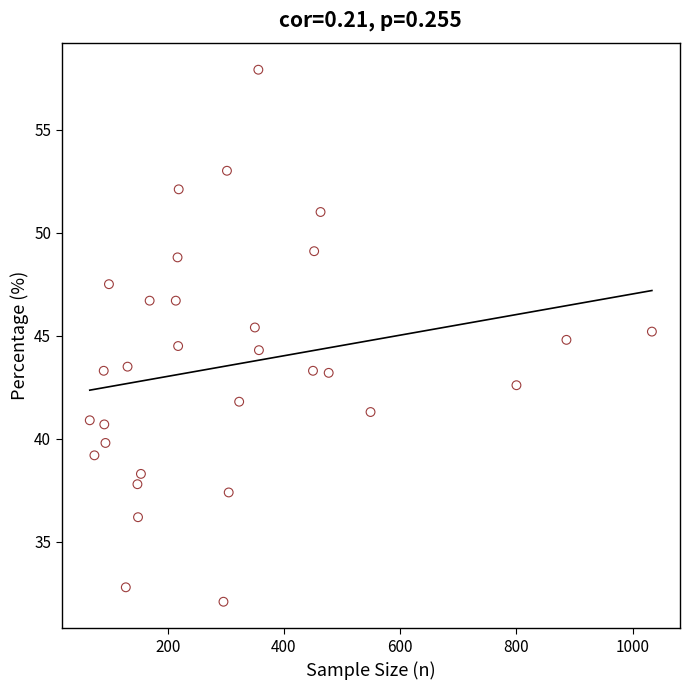

What is the range of Y values (max minus min)?

25.8